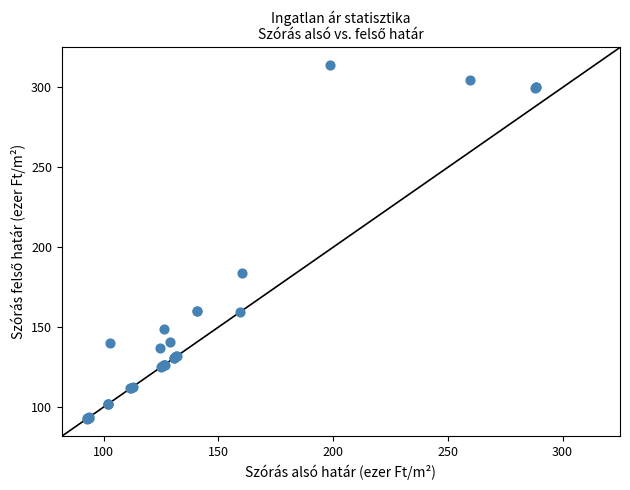

What Y value in the scatter plot is closest to 203?

184.0